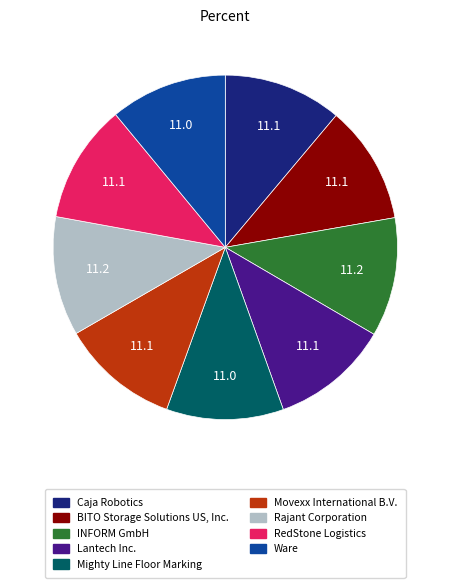

Is it true that Movexx International B.V. is 11% of the pie?

True